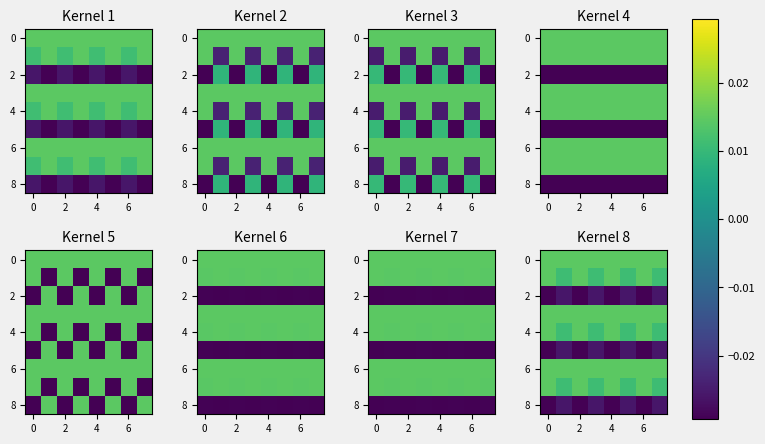

Which has a higher value, 2 or 7?

2